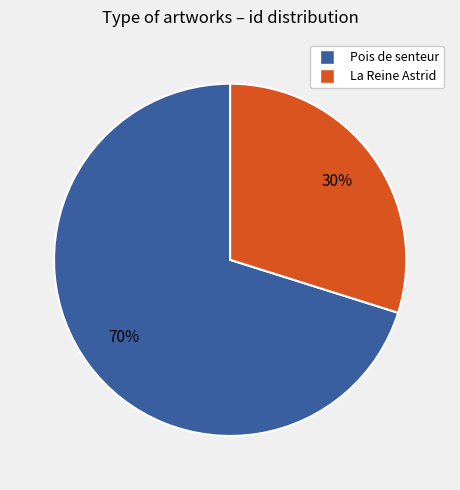

Combined, do La Reine Astrid and Pois de senteur account for over 50%?

Yes